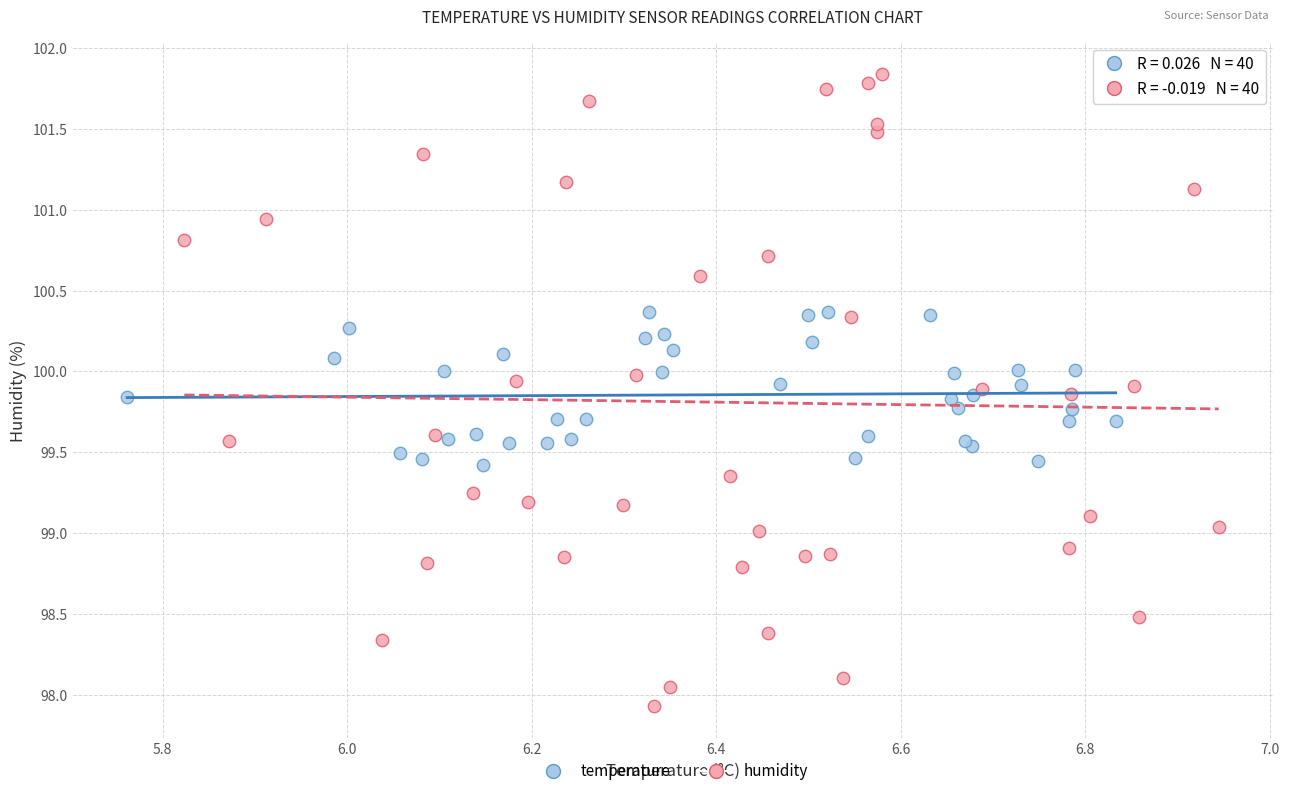

Which series reaches the maximum Y coordinate?

humidity